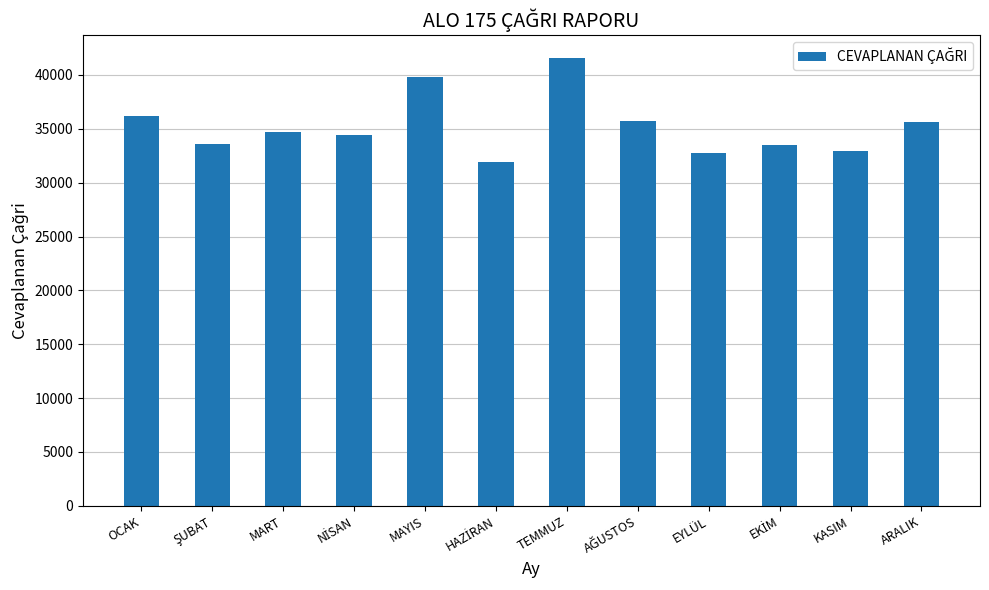

Which label corresponds to the largest value in the chart?

TEMMUZ